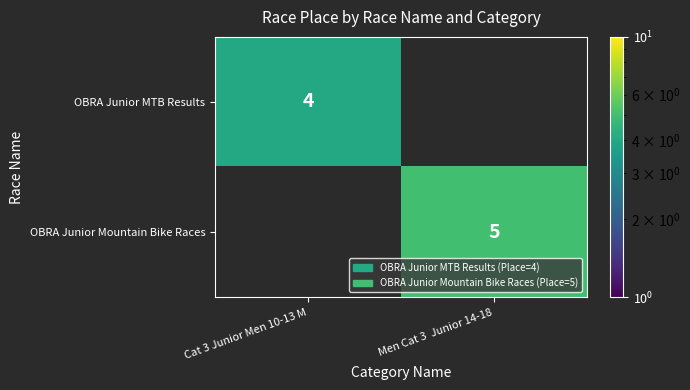

Is it true that OBRA Junior Mountain Bike Races equals 5 at Men Cat 3  Junior 14-18?

True